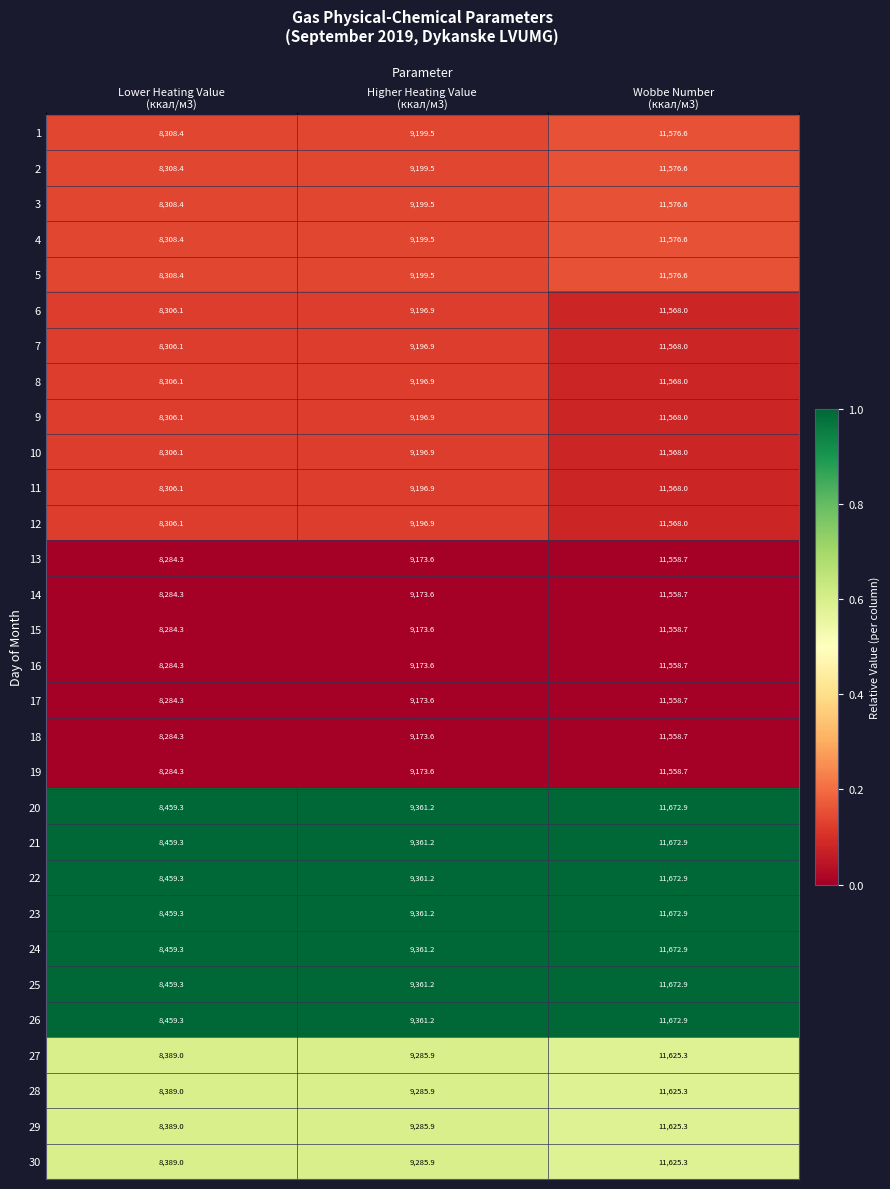

What is the average value of the 16 series?

9672.2